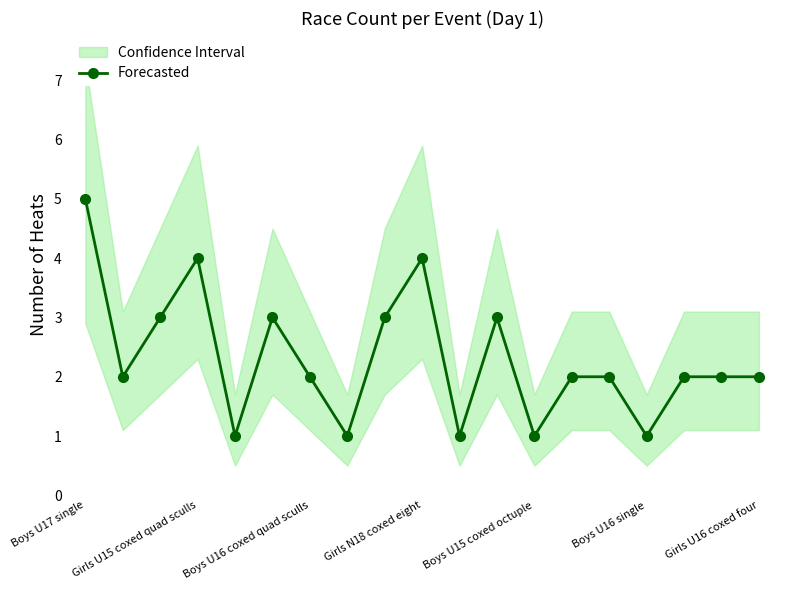

Is it true that Forecasted equals 2 at Boys U16 coxed quad sculls?

True